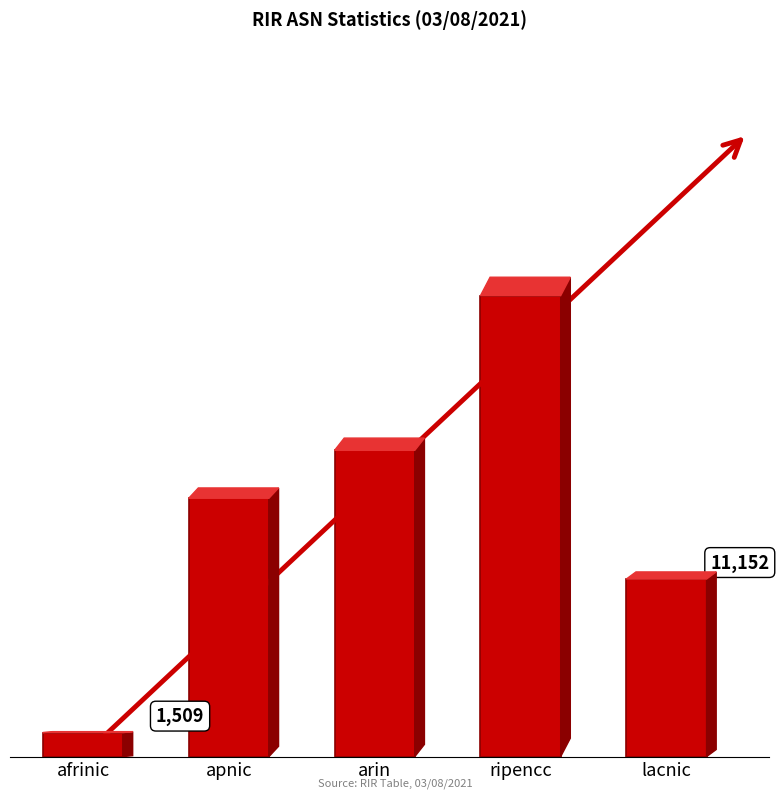

List the labels in order of value, smallest first.

afrinic, lacnic, apnic, arin, ripencc